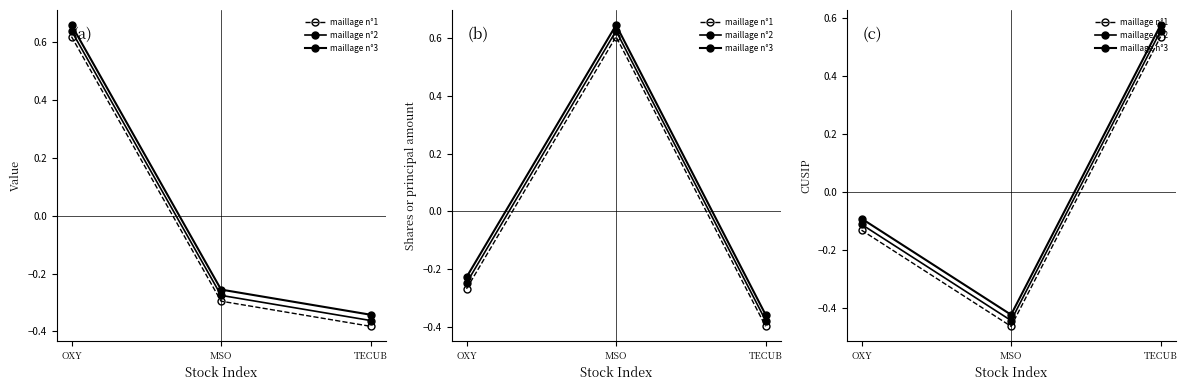

True or false: maillage n°3 has a value of 0.6 at TECUB.

True